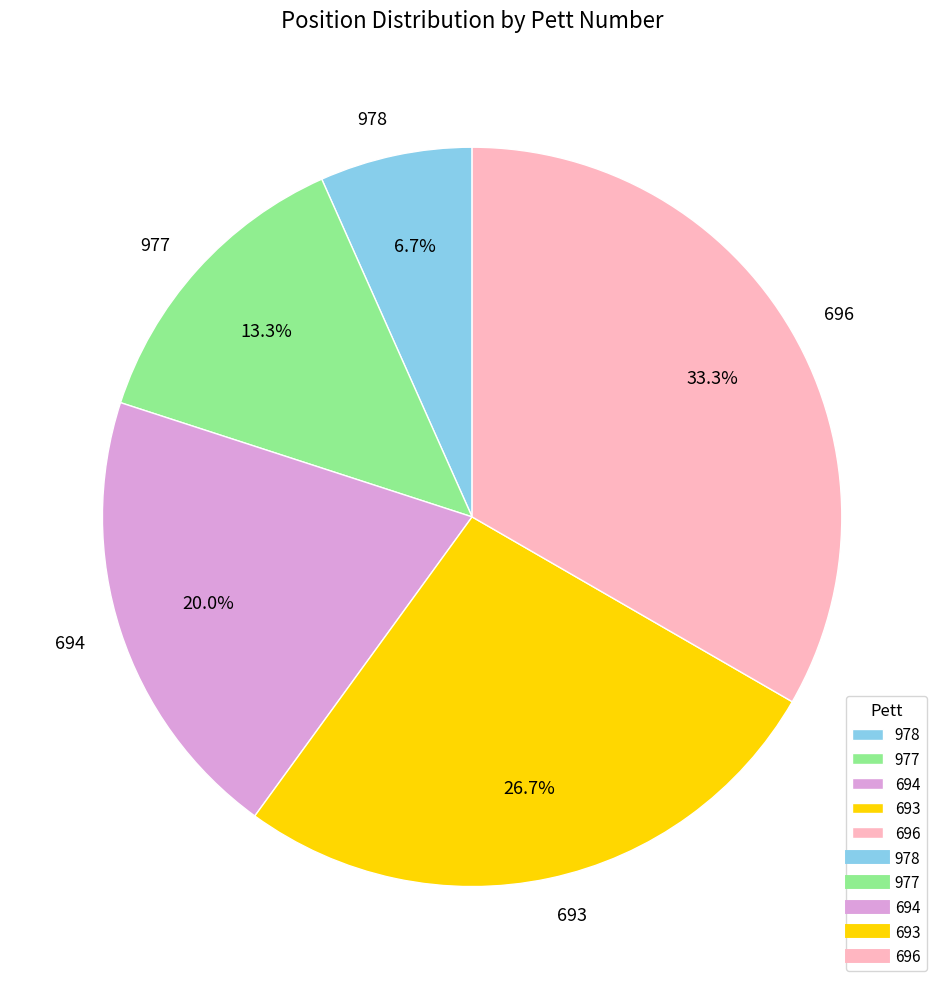

What is the largest slice in the pie chart?

696